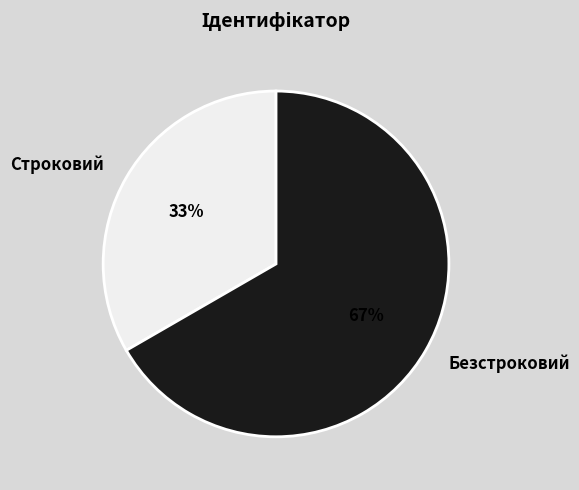

Rank the categories by value from highest to lowest.

Безстроковий, Строковий